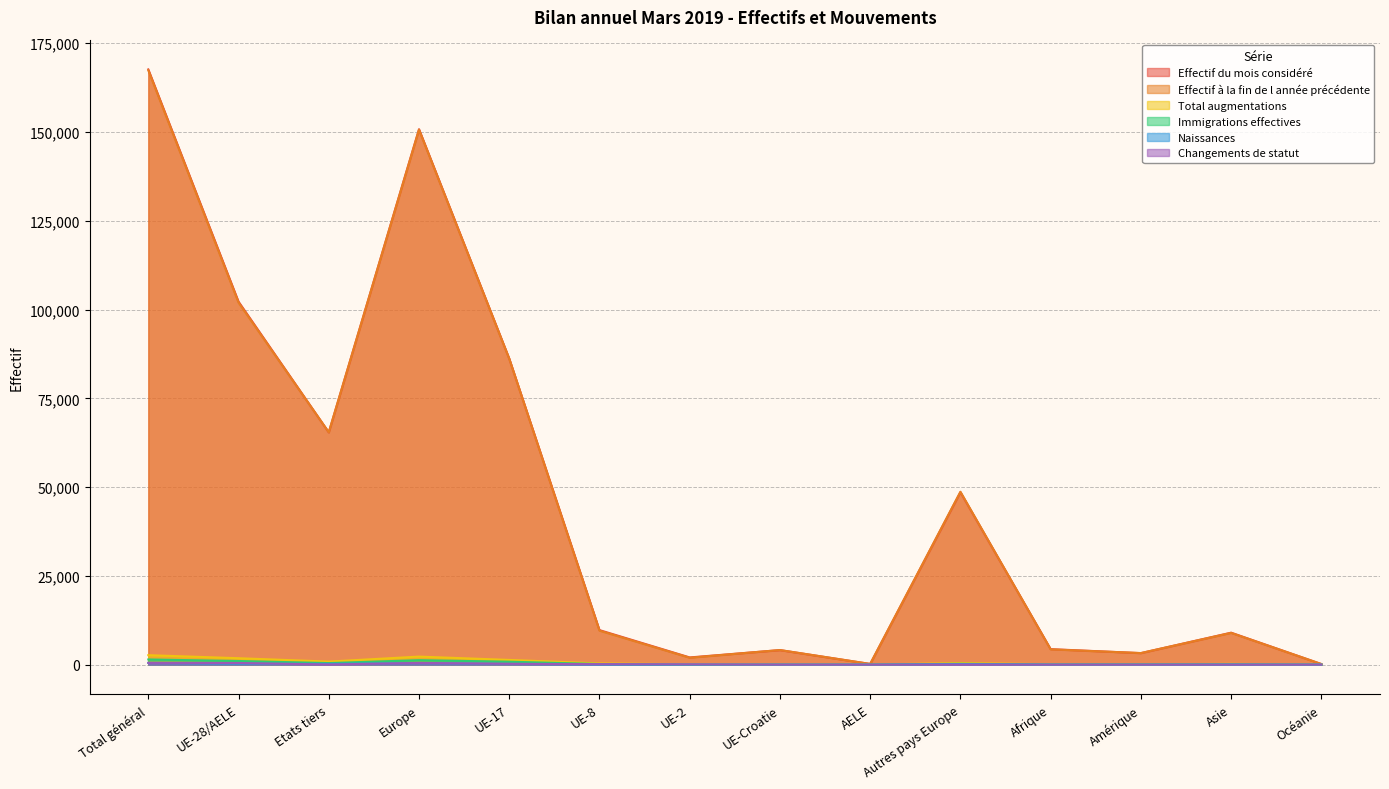

Where is Total augmentations nearest to the value 1332?

UE-17